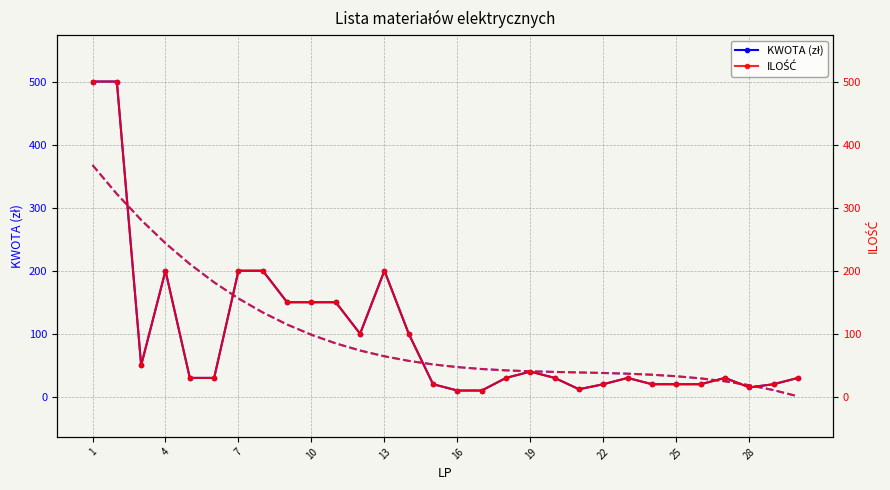

What is the difference between the second highest and minimum values in the KWOTA (zł) series?

490